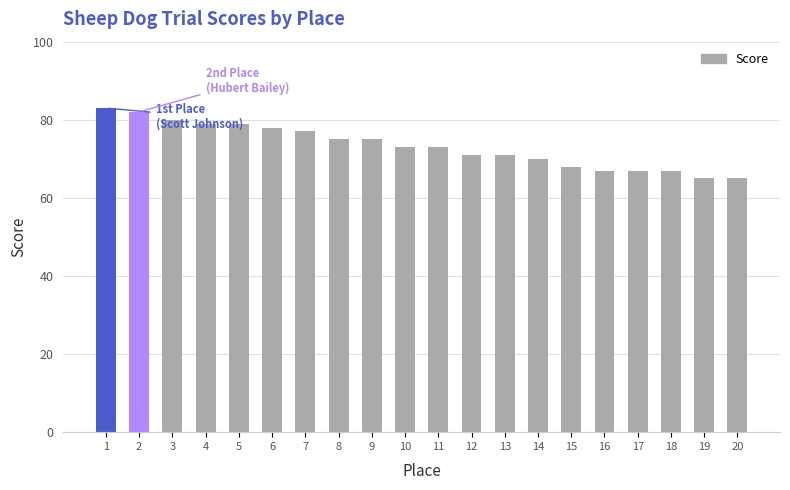

Reading left to right, what are all the values shown in this chart?

1=83	2=82	3=80	4=79	5=79	6=78	7=77	8=75	9=75	10=73	11=73	12=71	13=71	14=70	15=68	16=67	17=67	18=67	19=65	20=65